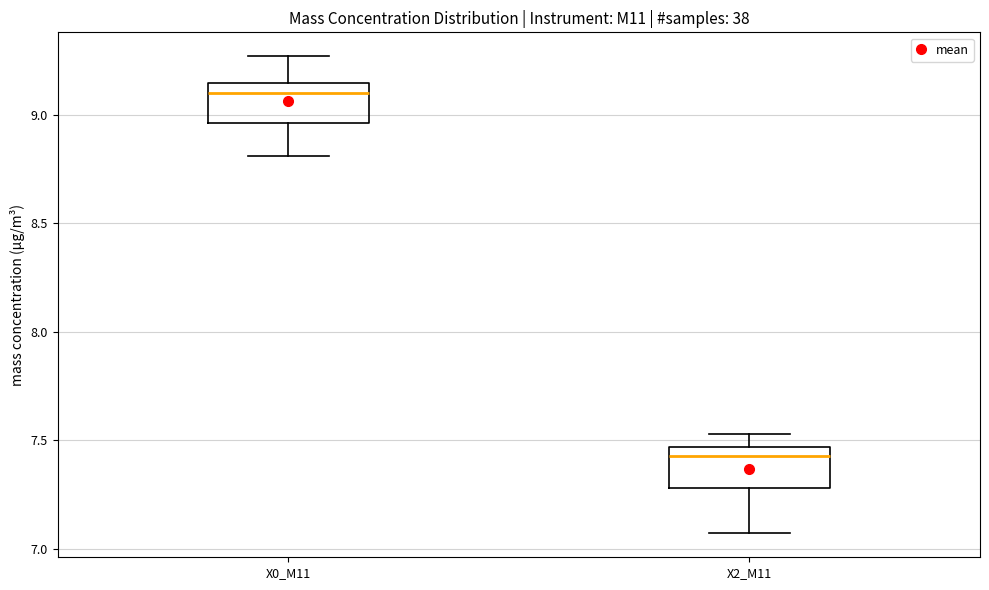

Reading left to right, transcribe this box plot: for each box, give where its median line is, the range the box spans, and where its two whiskers end, as read against the y-axis. The values are not printed on the chart, so give them approximately, as read against the axis.

X0_M11: median 9.10, box 8.95 to 9.15, whiskers 8.80 to 9.25
X2_M11: median 7.45 (just below the box's upper edge), box 7.30 to 7.45, whiskers 7.05 to 7.55